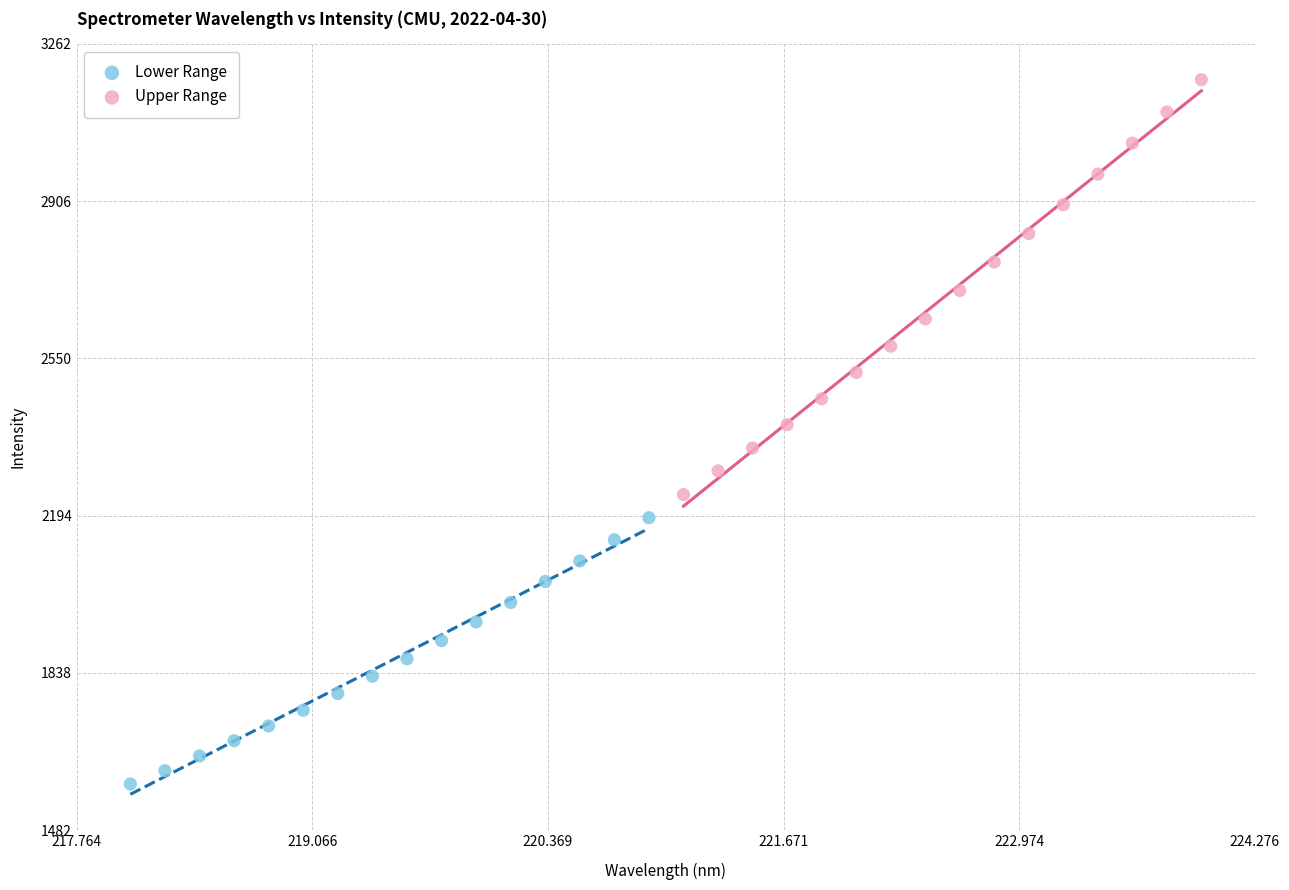

Which series reaches the minimum Y coordinate?

Lower Range